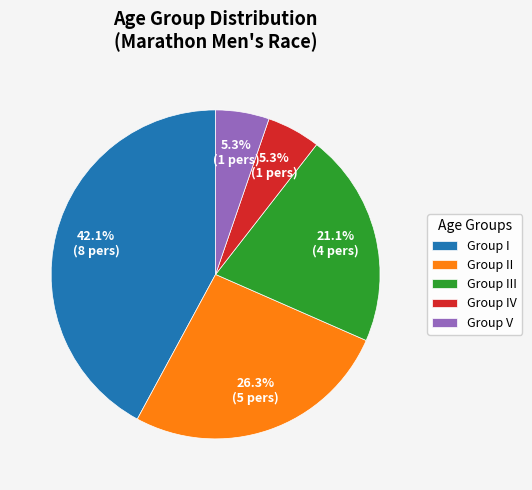

Combined, what portion of the pie is Group IV and Group I?

47.4%